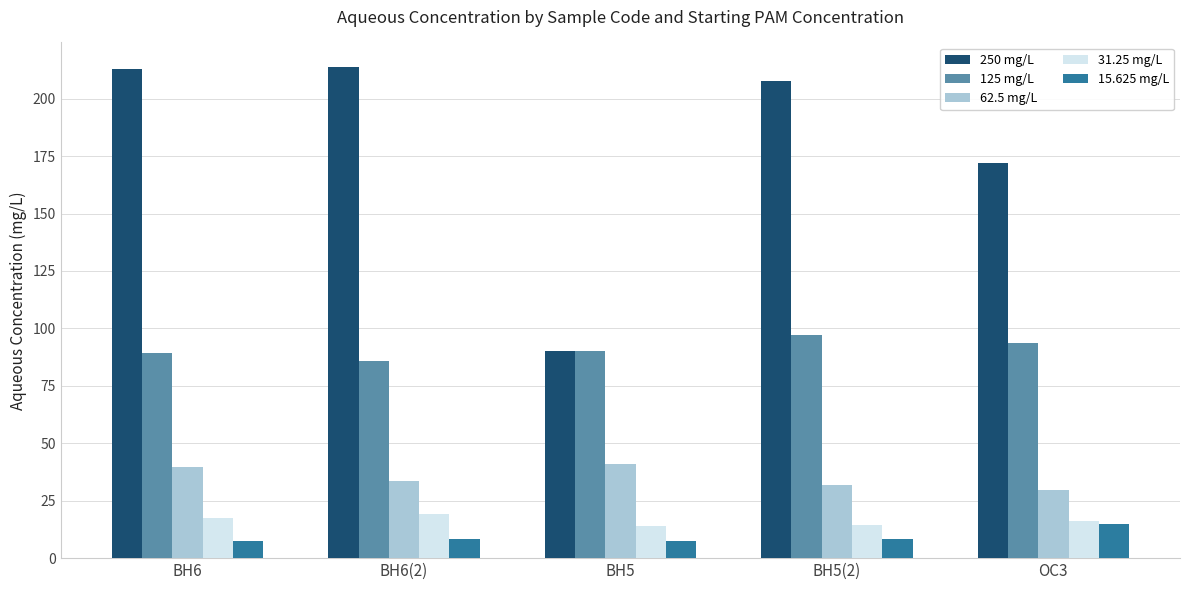

Count the number of data series in this chart.

5